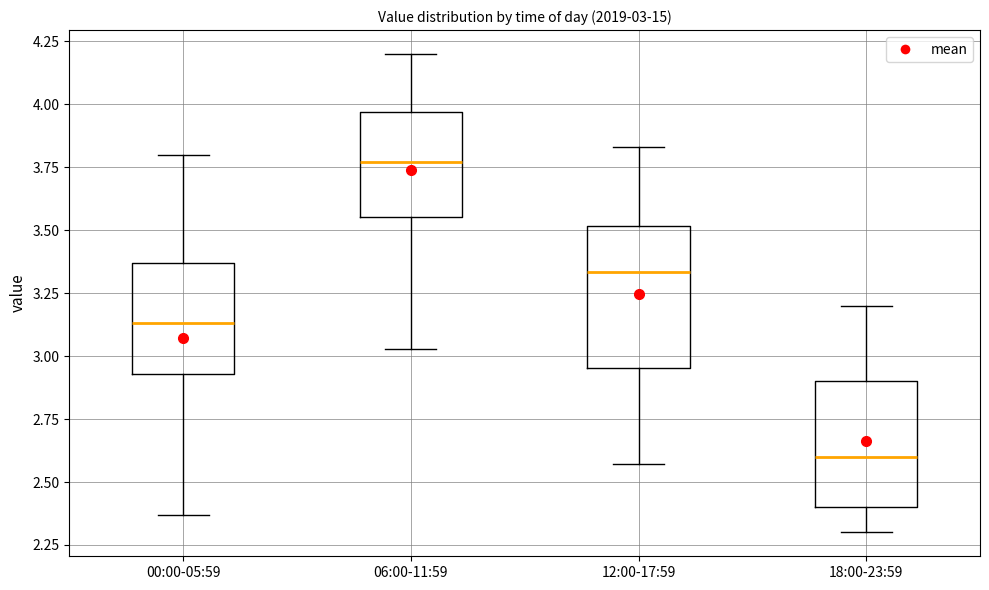

Which box's median line is the lowest?

18:00-23:59